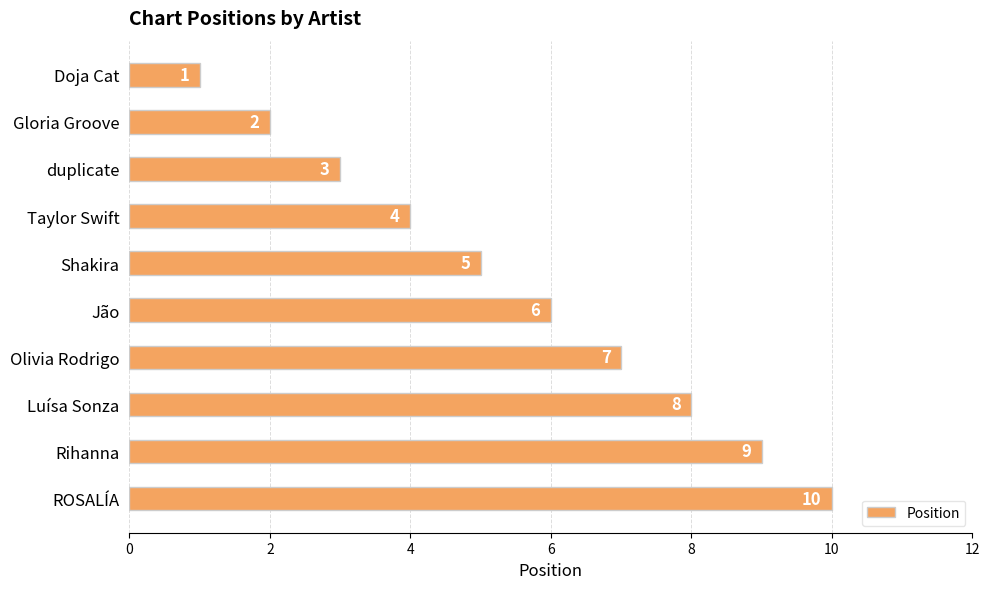

What position from the bottom is Rihanna?

2